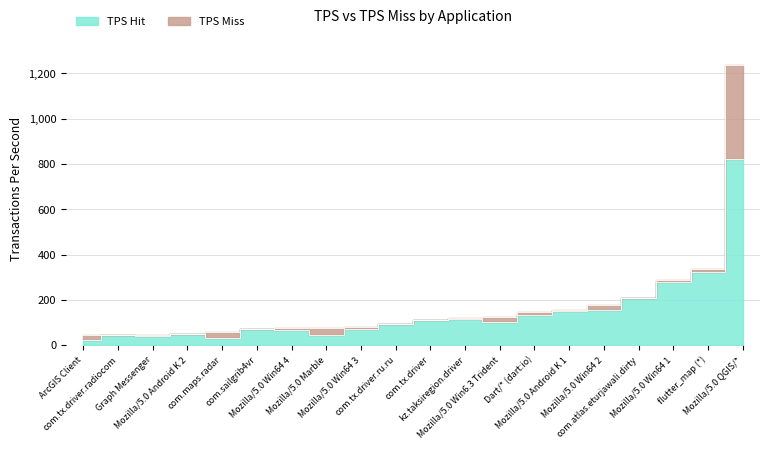

True or false: tps and tps_miss cross at least once.

False